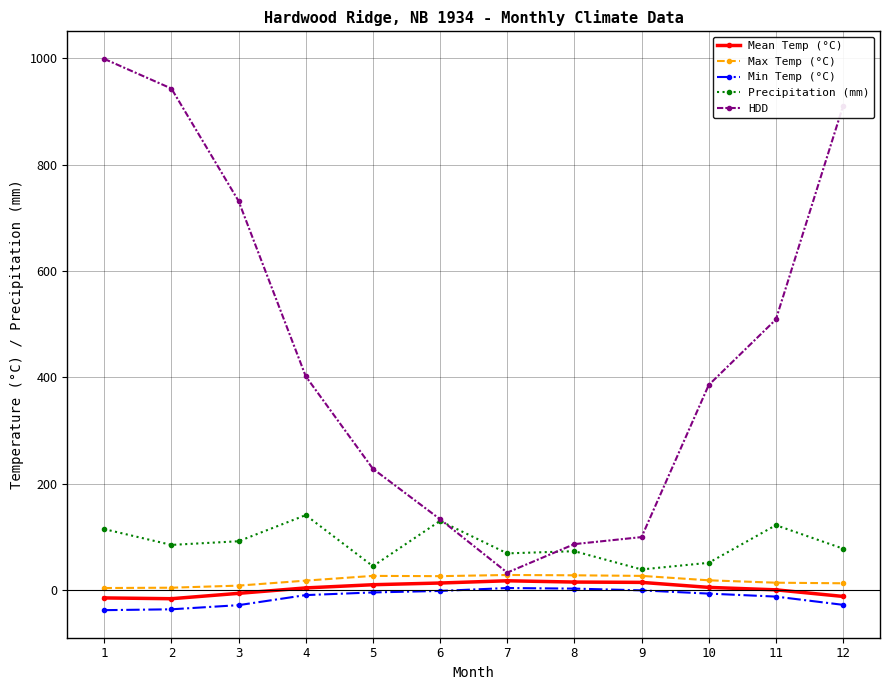

Which series has the largest range (max minus min)?

HDD